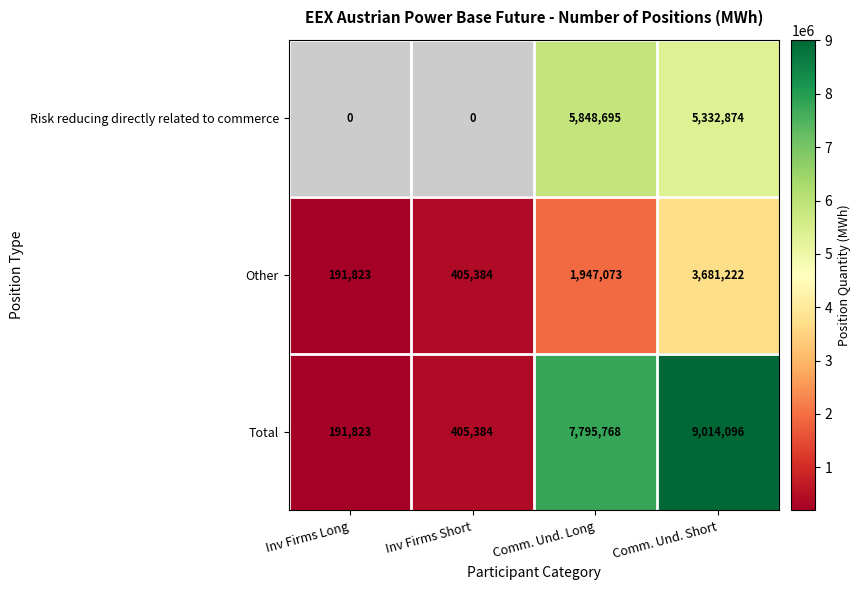

Count the number of data series in this chart.

3